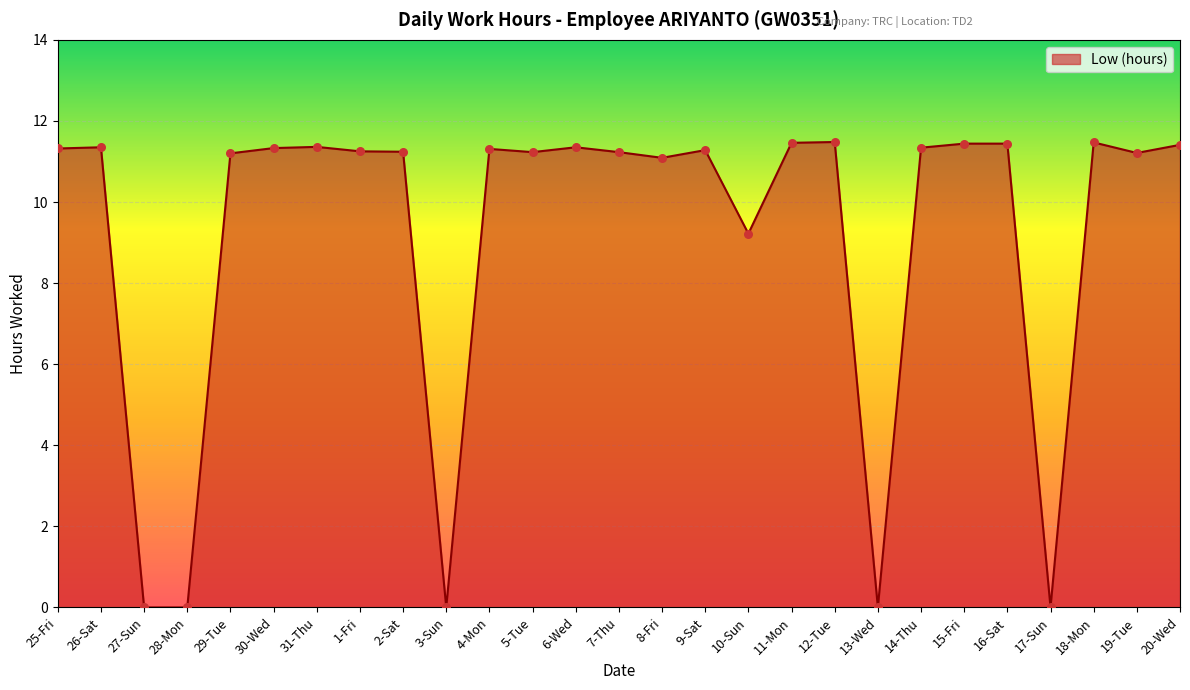

What is the ratio of the value at 8-Fri to the value at 4-Mon?

1.0